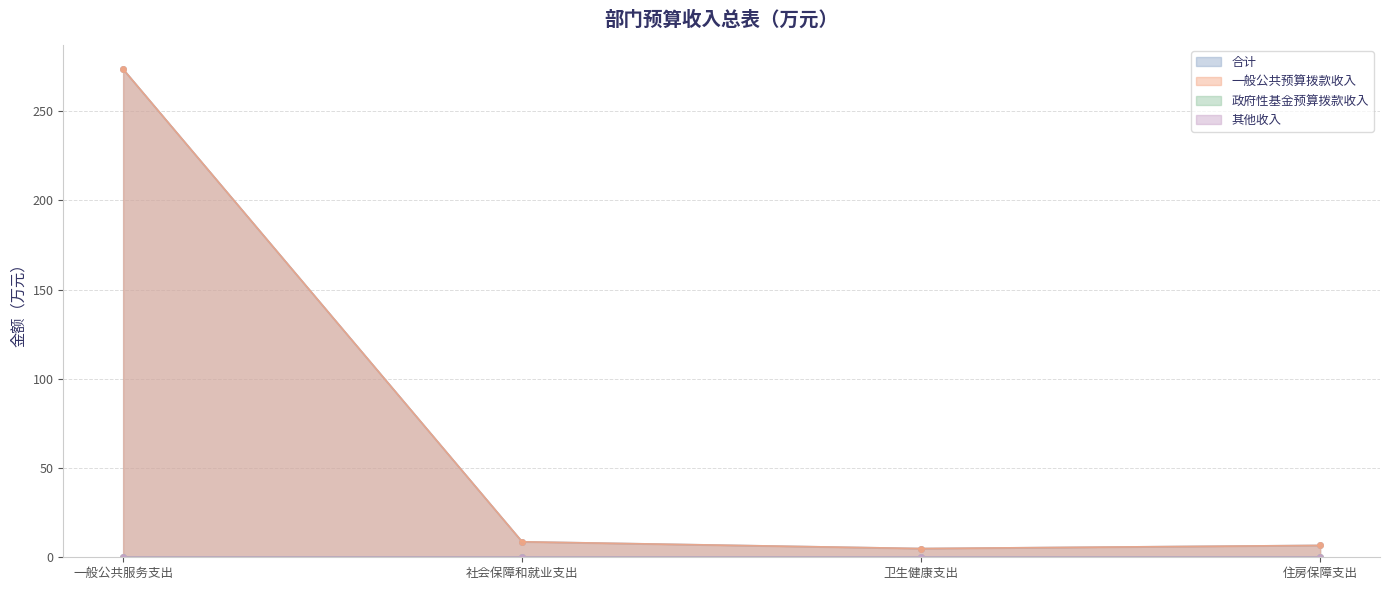

At how many categories does at least one series exceed 114?

1